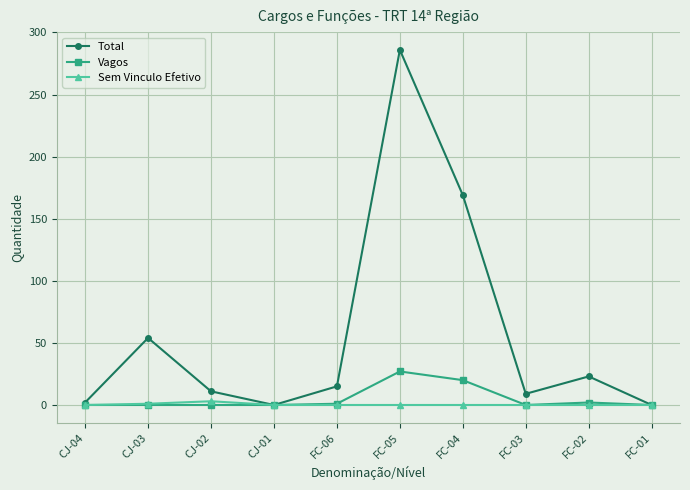

At which category is the sum across all series the highest?

FC-05